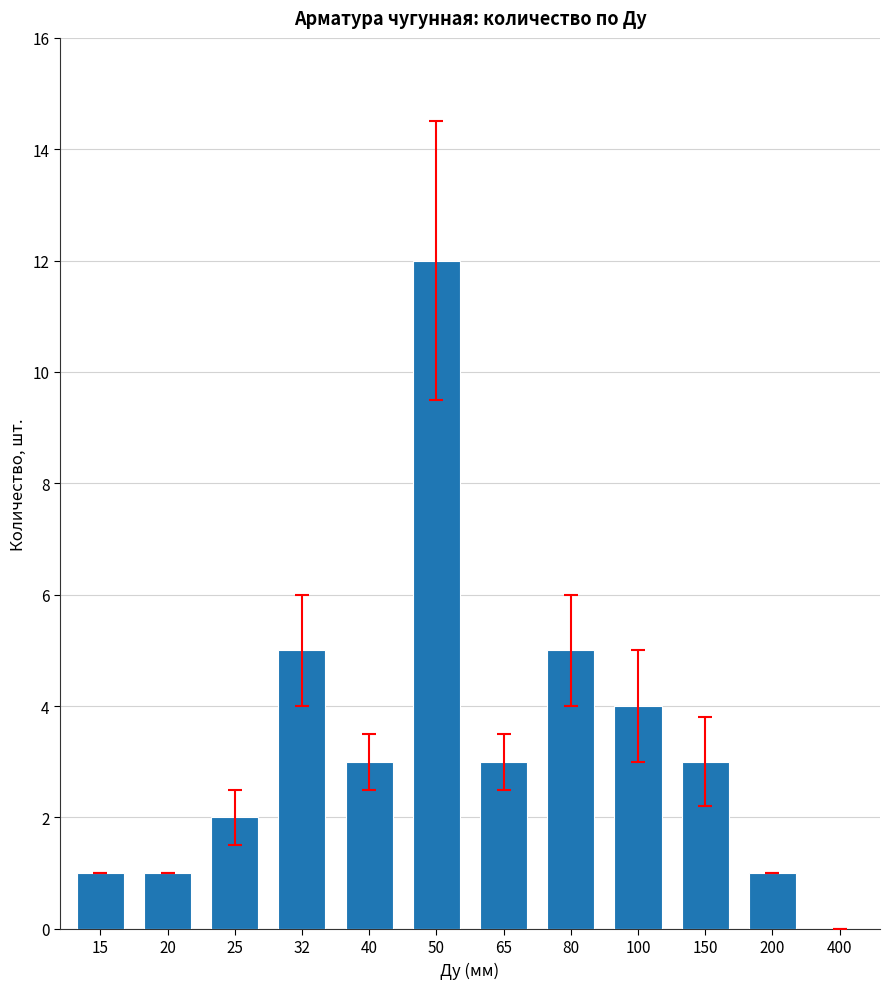

How many positive values are there?

11